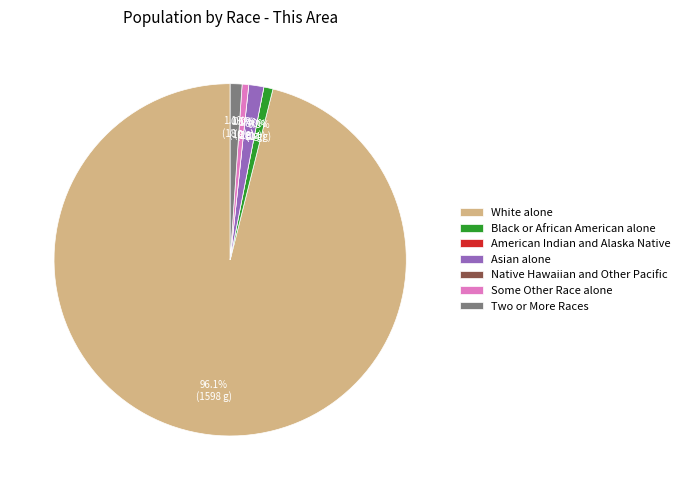

Is it true that Native Hawaiian and Other Pacific is 11% of the pie?

False